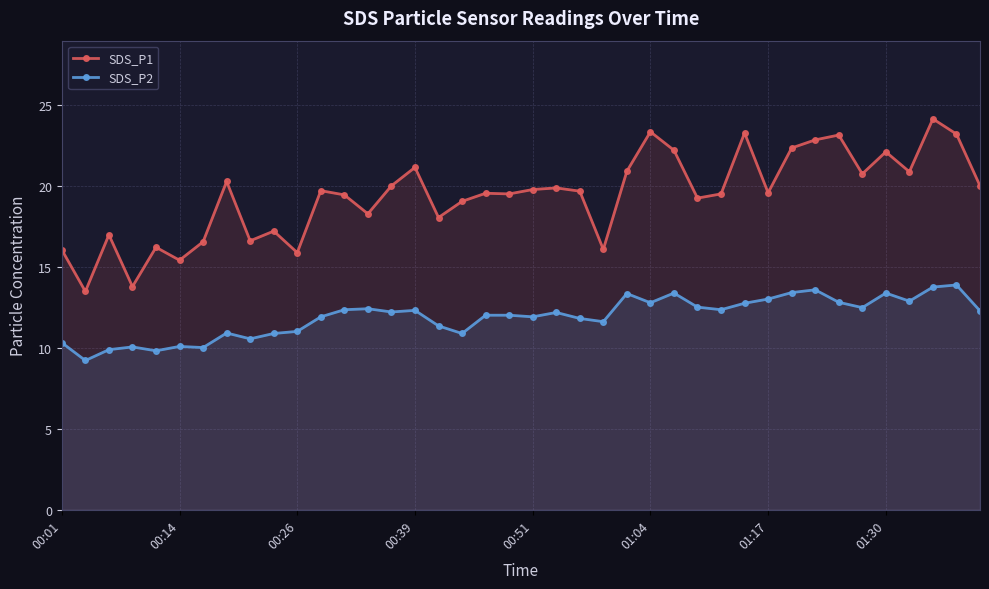

What is the sum of all SDS_P2 values?

477.0